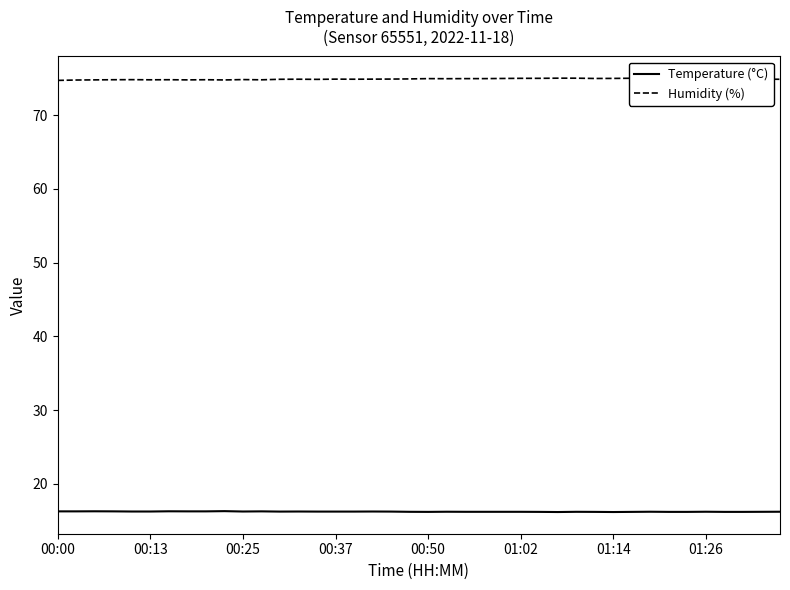

Which series has the largest total across all categories?

Humidity (%)